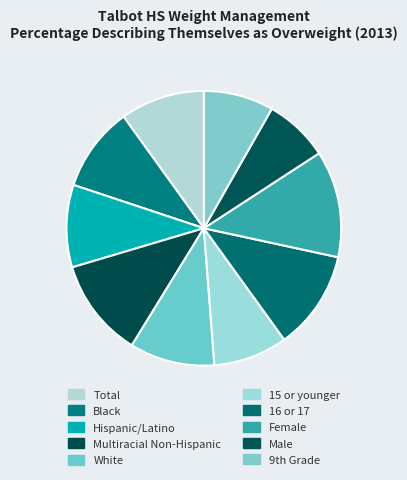

What percentage is the White slice, to the nearest percent?

10%